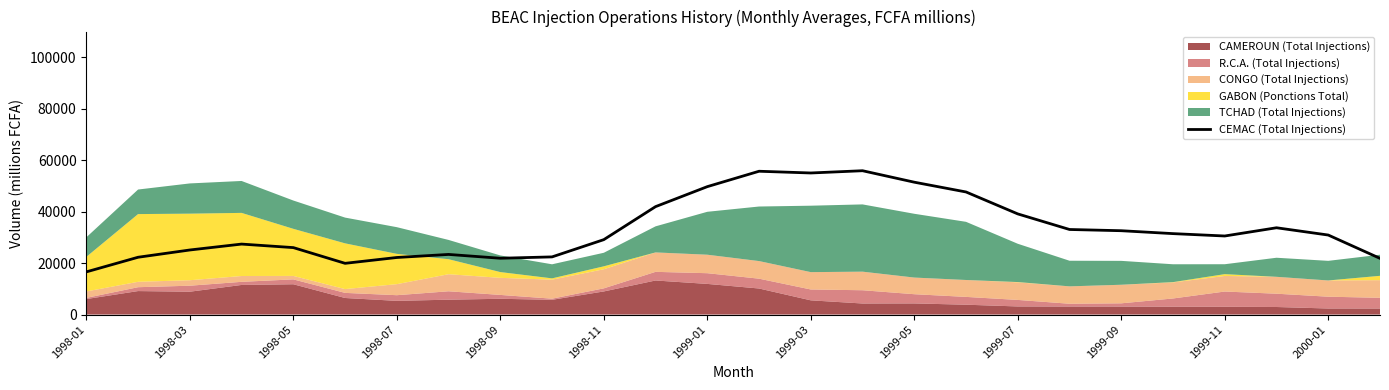

What is the lowest value of the CEMAC (Total Injections) series?

16596